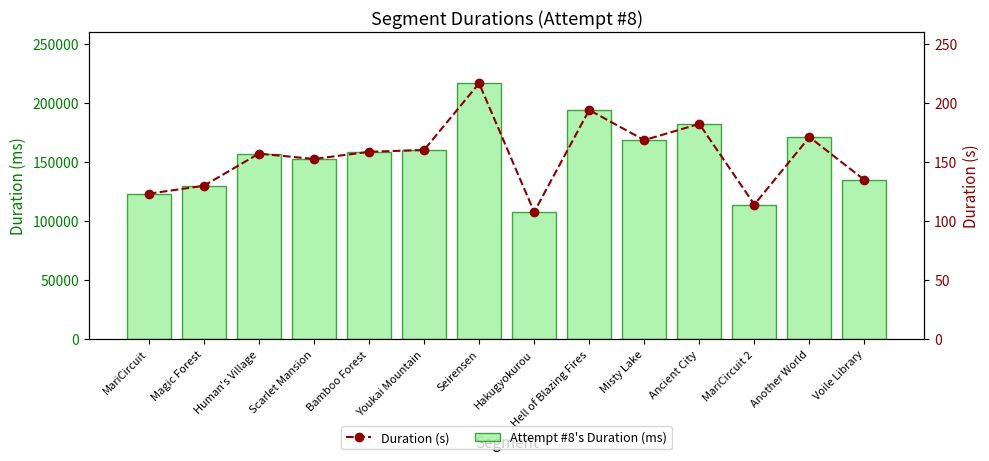

Rank the series by their maximum value, from highest to lowest.

Attempt #8's Duration (ms), Duration (s)